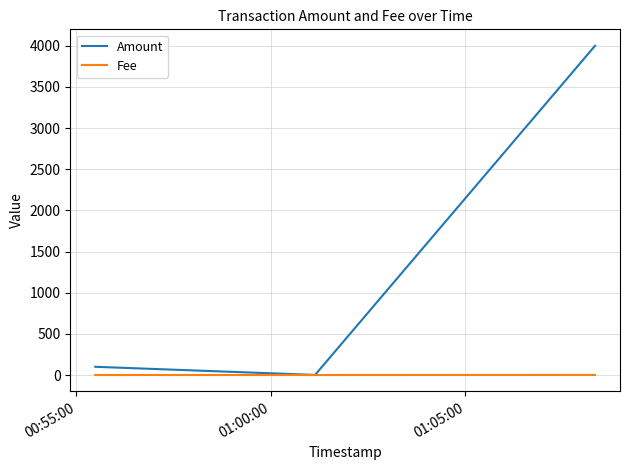

In Amount, how many points are lower than both neighbors (excluding endpoints)?

1